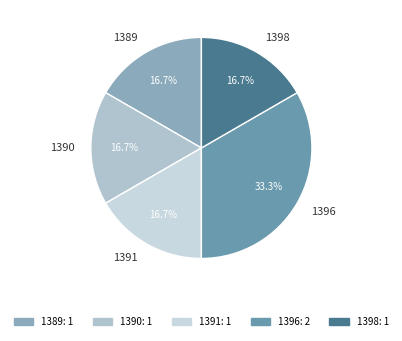

Approximately how many times larger is the value at 1389 compared to 1390?

1.0